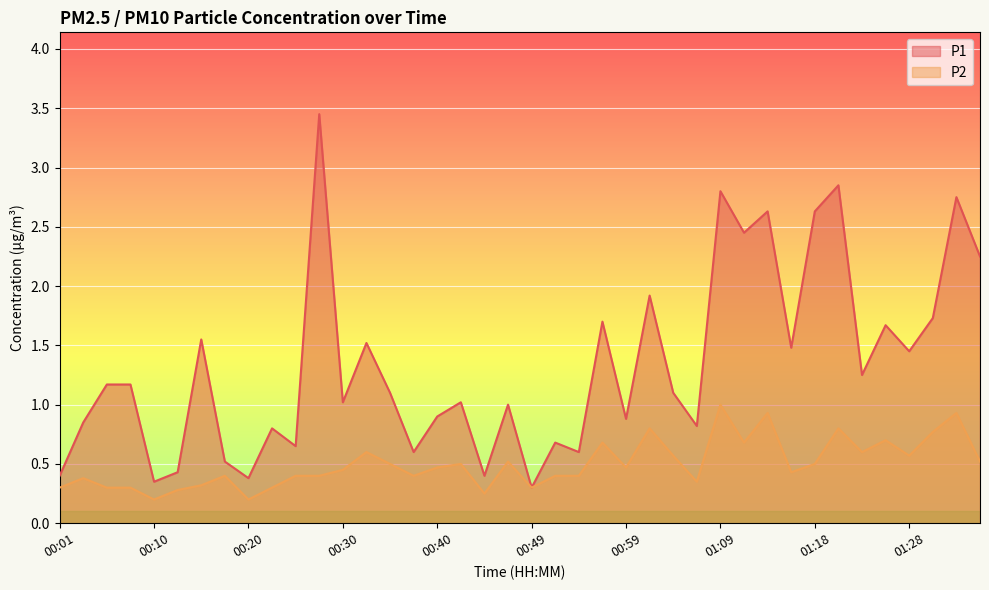

Which series has the largest total across all categories?

P1